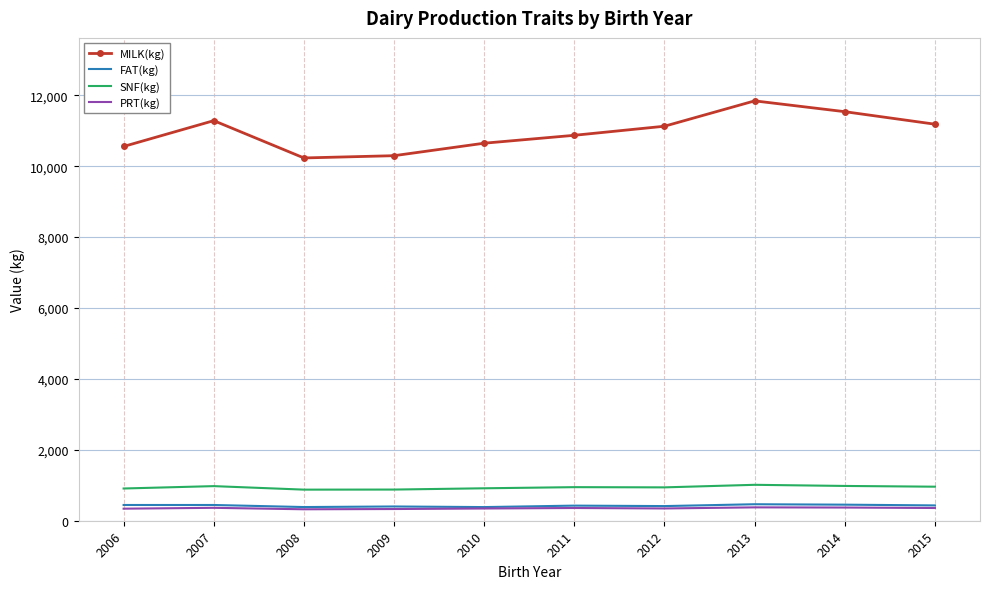

Is it true that MILK(kg) equals 2409 at 2012?

False